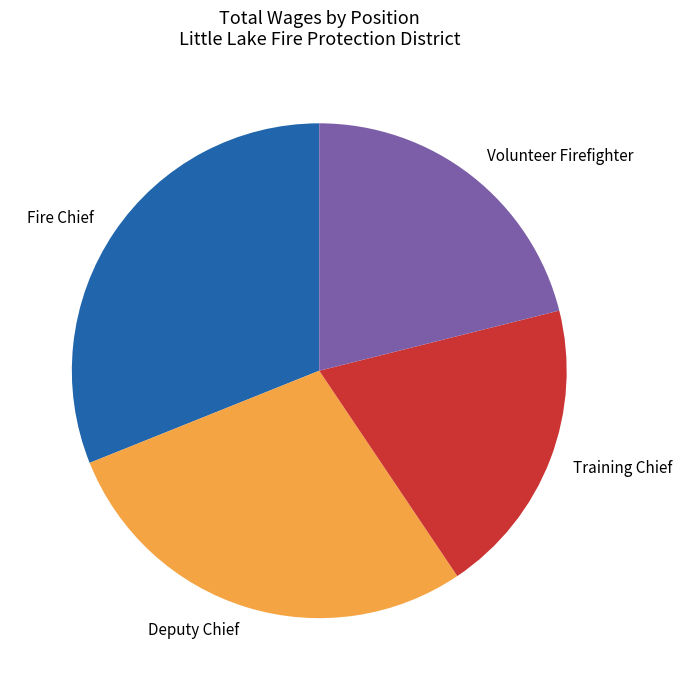

What is the smallest slice in the pie chart?

Training Chief